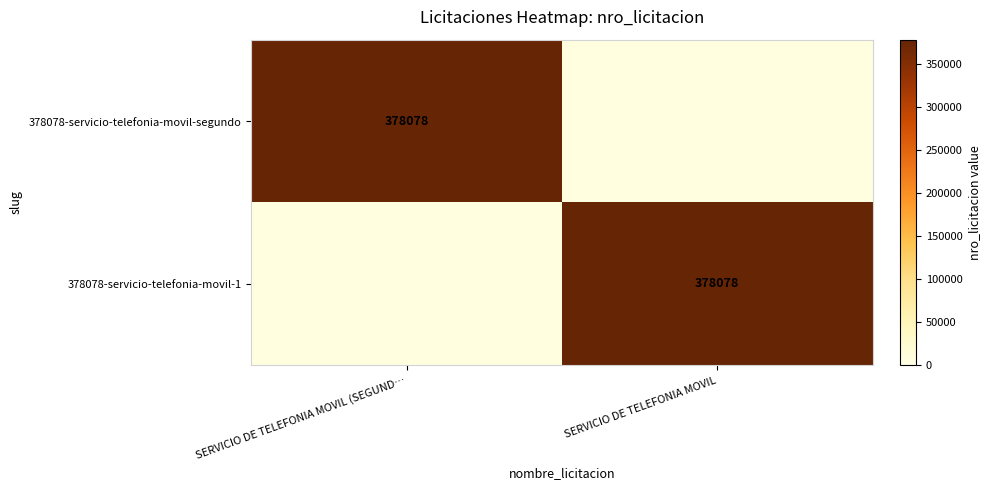

The value of 378078-servicio-telefonia-movil-segundo at SERVICIO DE TELEFONIA MOVIL (SEGUND… is 378078. True or false?

True